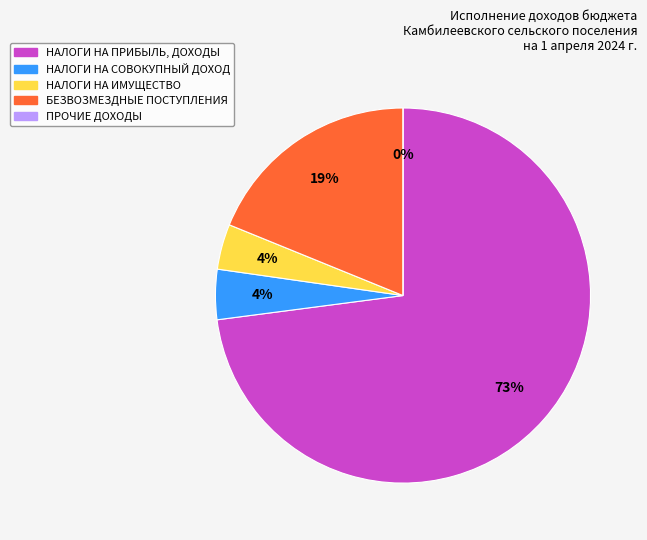

Count the number of slices in the pie.

5